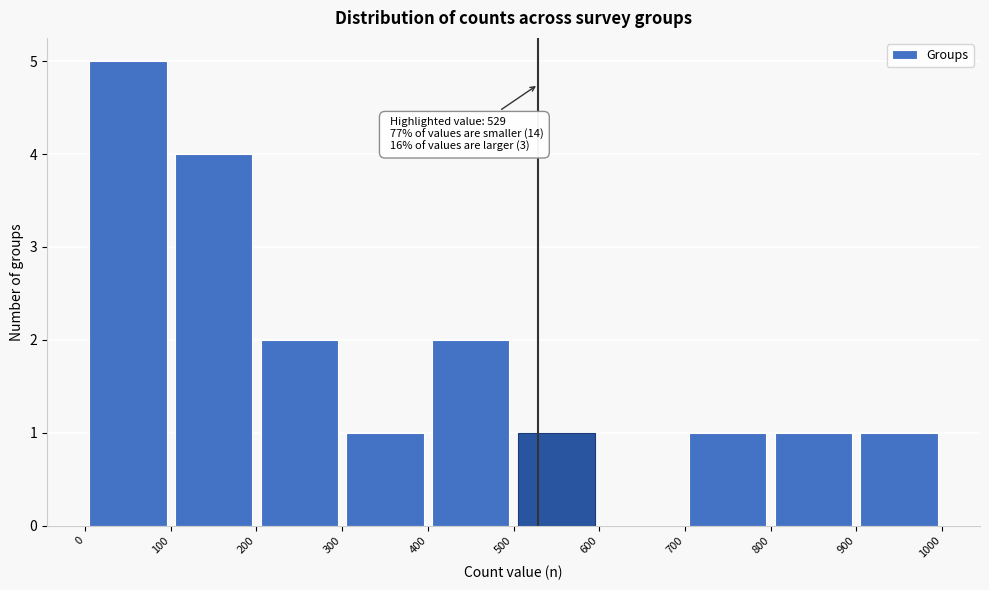

Which range on the x-axis has the tallest bar?

0 to 100